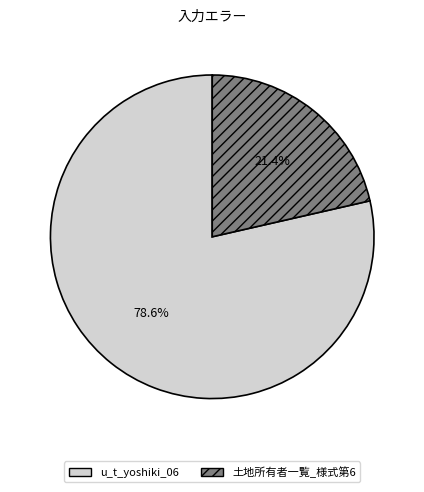

To the nearest percent, what is the combined percentage of u_t_yoshiki_06 and 土地所有者一覧_様式第6?

100%